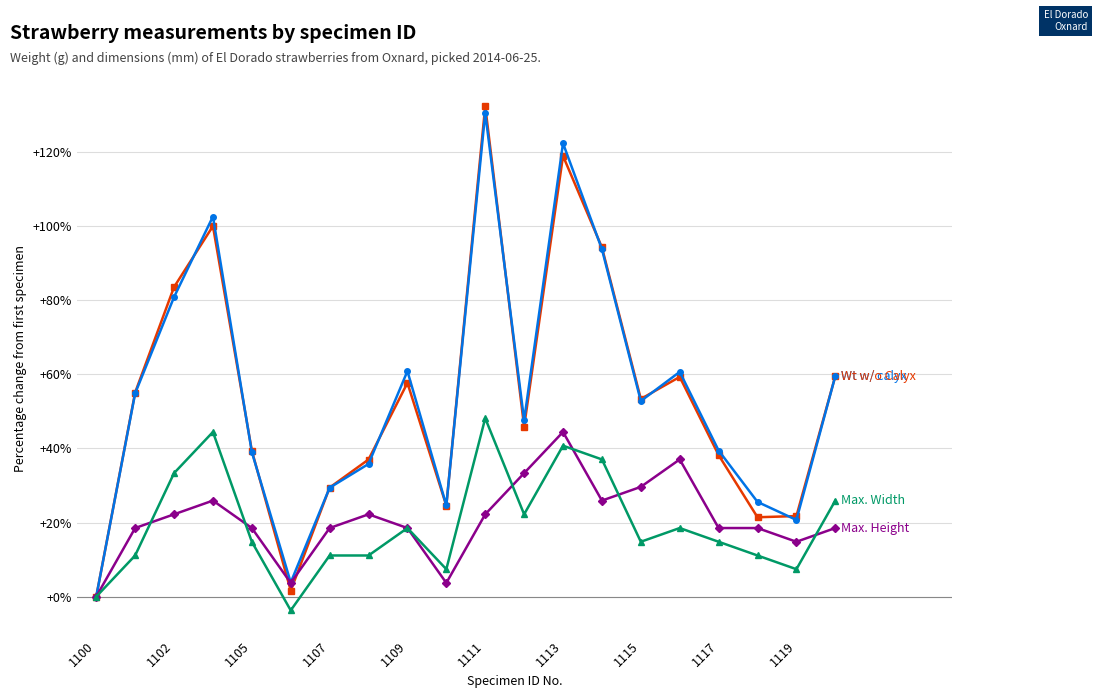

What is the maximum value shown in the chart?

132.4